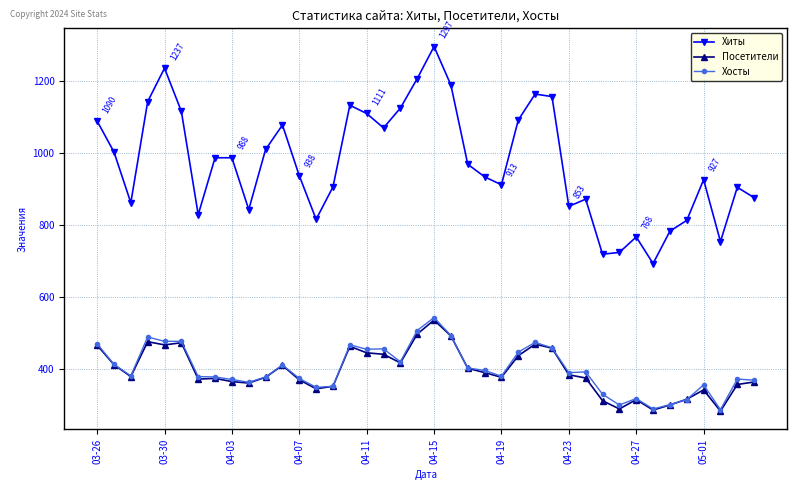

Which series has the widest spread of values?

Хиты